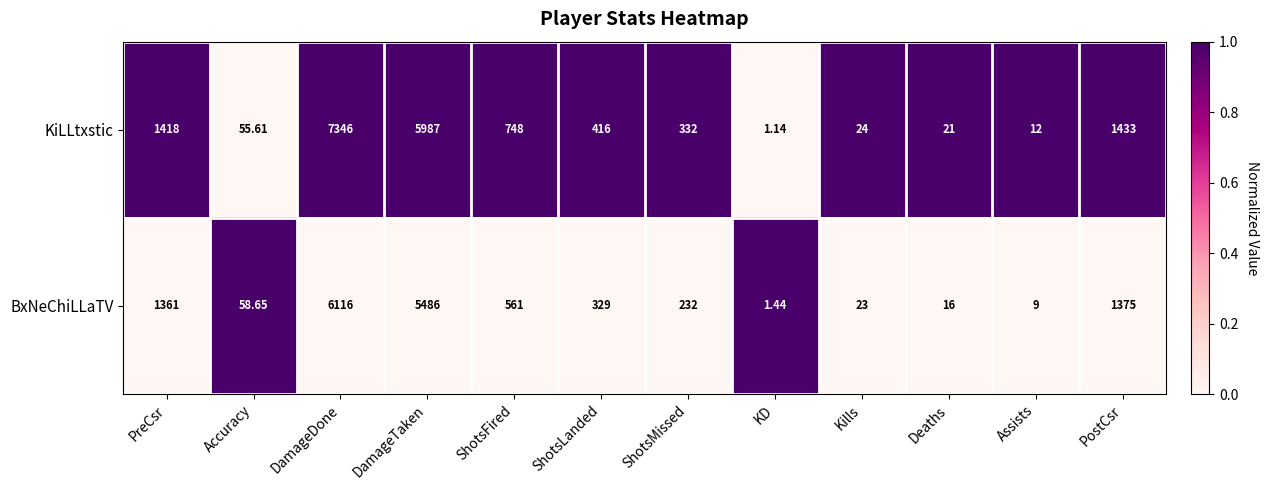

Which label corresponds to the smallest value in the chart?

KD